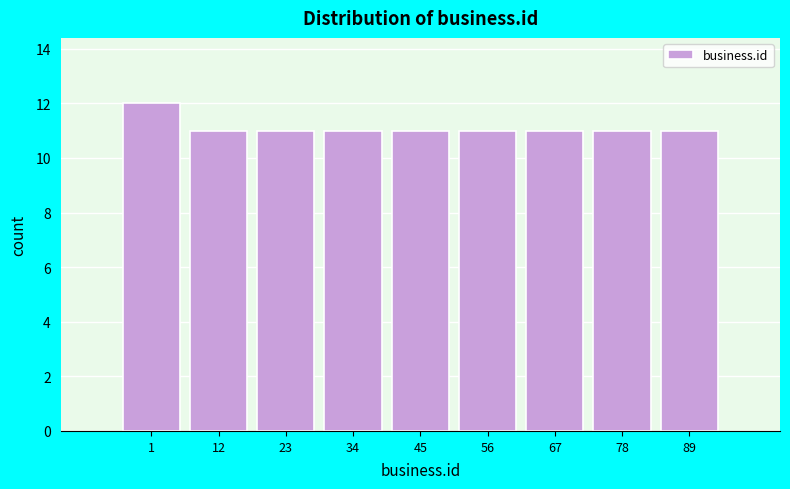

Reading left to right, extract all data points from this chart.

12	11	11	11	11	11	11	11	11